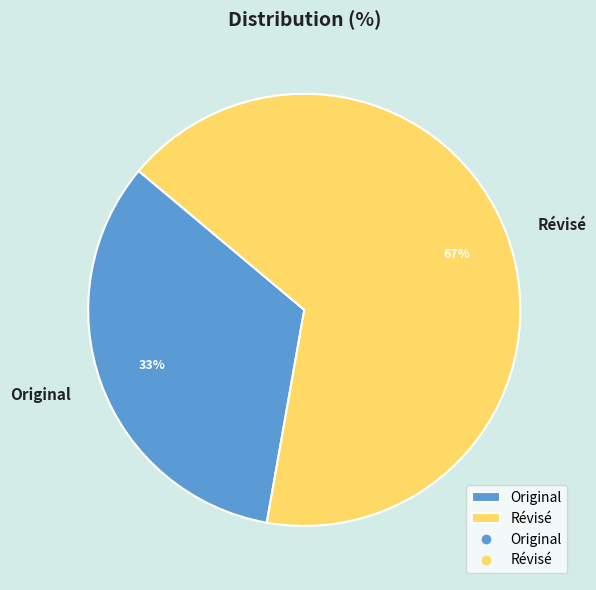

To the nearest percent, what is the average slice percentage?

50%